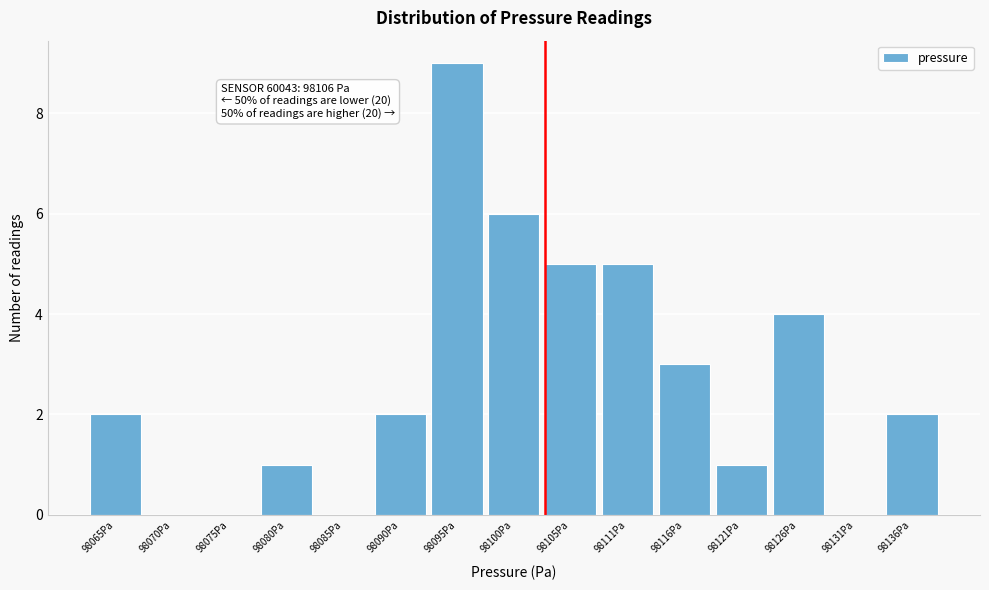

Reading left to right, list all the values displayed in this chart.

98065Pa=2	98070Pa=0	98075Pa=0	98080Pa=1	98085Pa=0	98090Pa=2	98095Pa=9	98100Pa=6	98105Pa=5	98111Pa=5	98116Pa=3	98121Pa=1	98126Pa=4	98131Pa=0	98136Pa=2